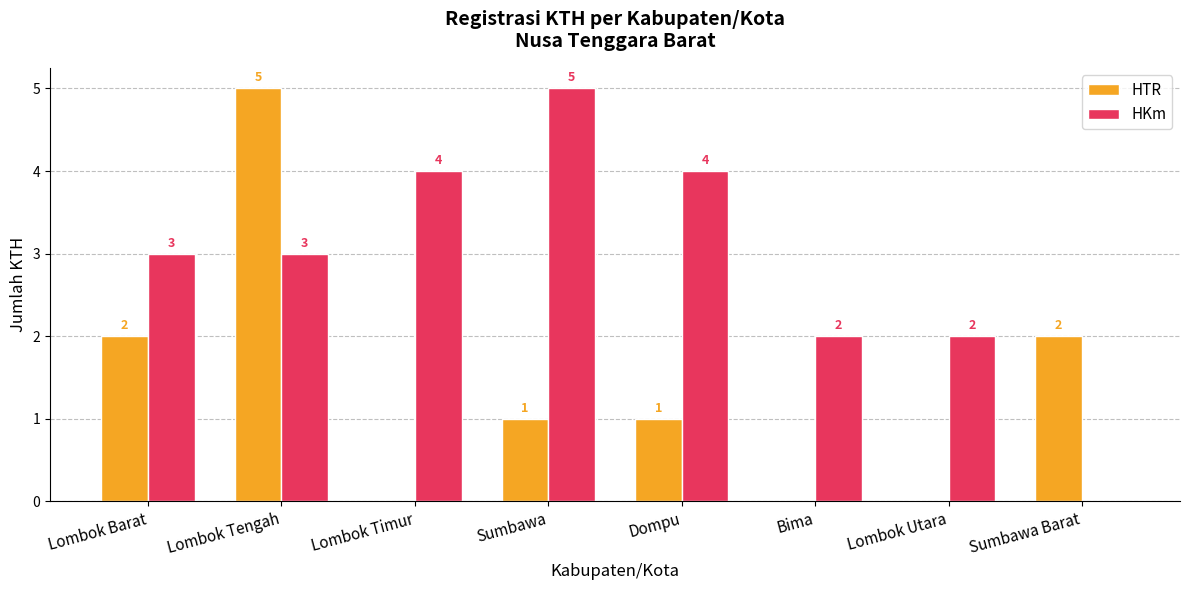

Reading left to right, extract all data points from this chart.

HTR: 2	5	0	1	1	0	0	2
HKm: 3	3	4	5	4	2	2	0